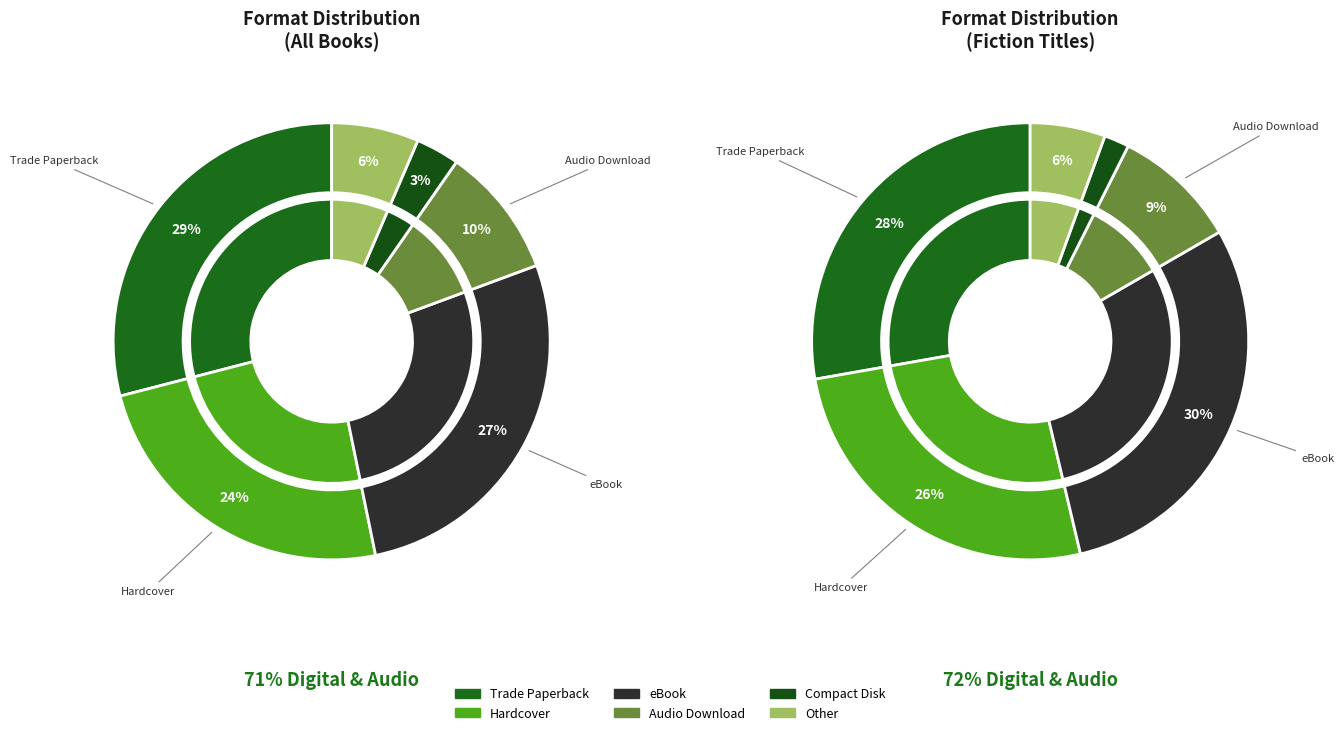

To the nearest percent, what portion does Trade Paperback represent?

29%